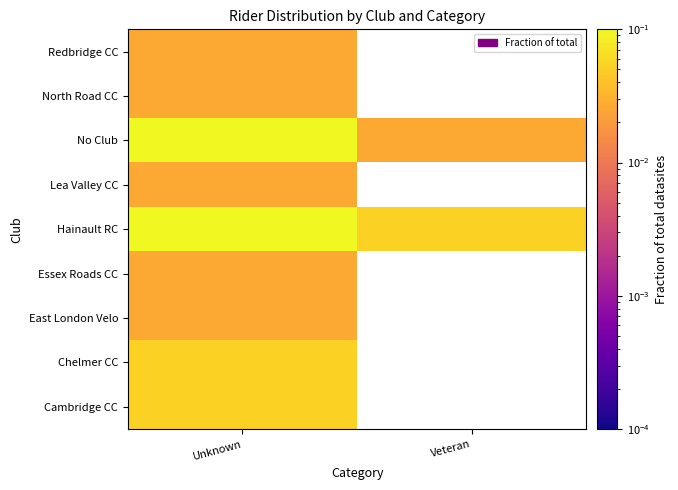

At which label does No Club reach its minimum?

Veteran